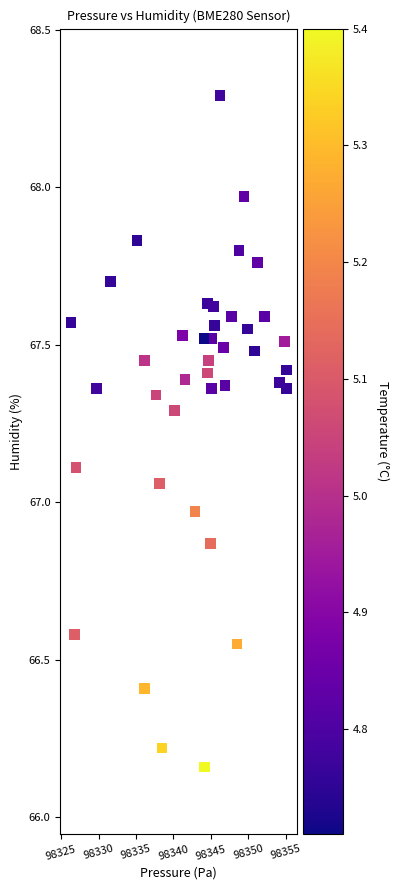

What is the range of X values (max minus min)?

28.7